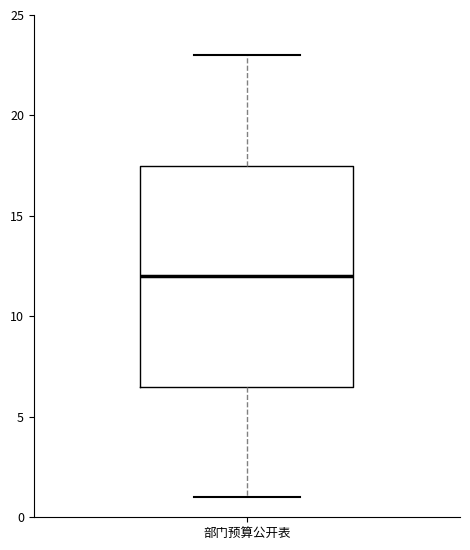

Transcribe this box plot: give where the median line is, the range the box spans, and where the two whiskers end, as read against the y-axis. The values are not printed on the chart, so give them approximately, as read against the axis.

median 12.0, box 6.5 to 17.5, whiskers 1.0 to 23.0